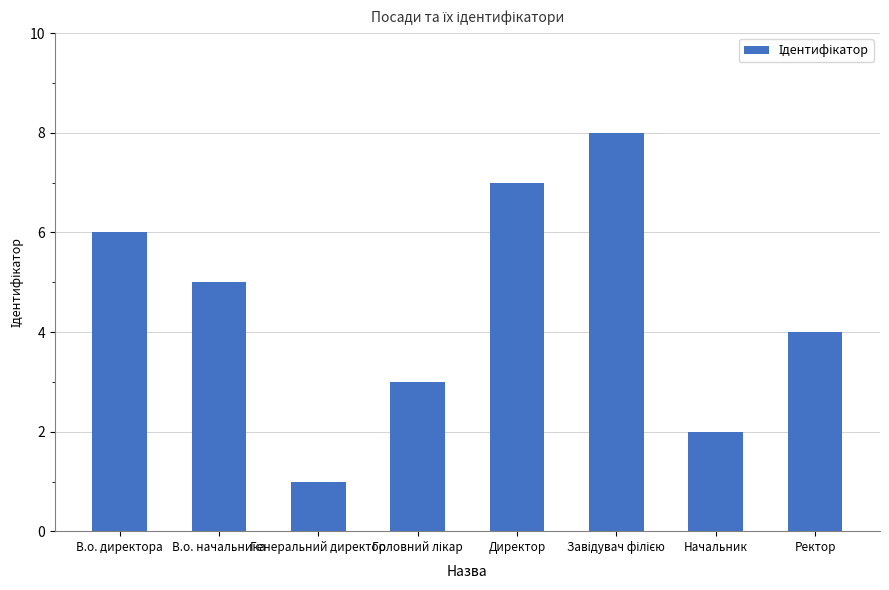

What is the value of the 5th bar from the left?

7